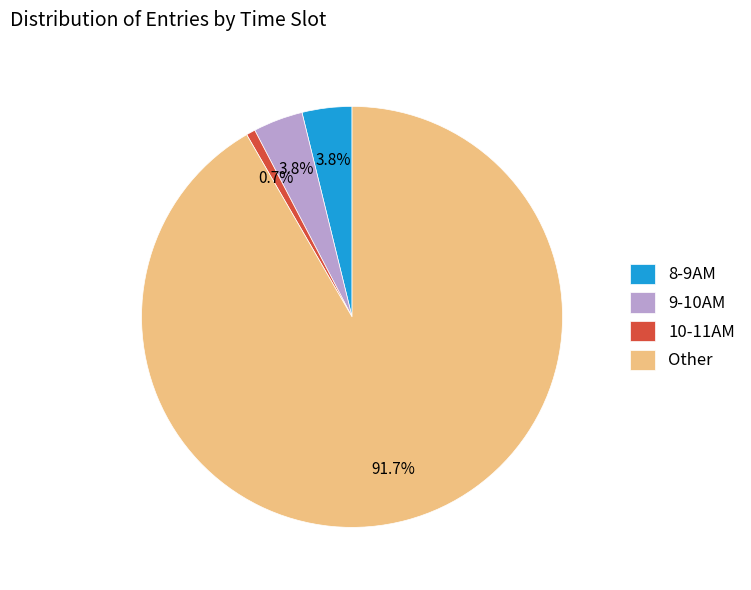

Which category has the smallest portion of the pie?

10-11AM